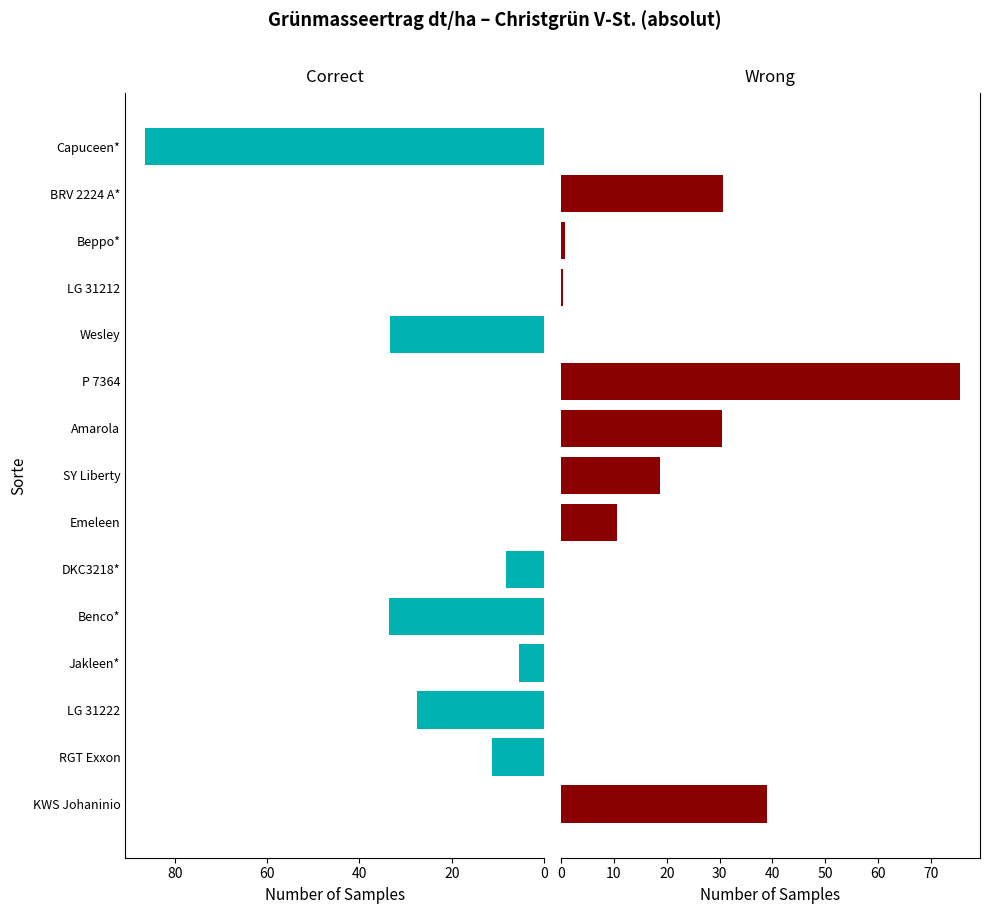

Reading right to left, list all the values displayed in this chart.

Correct: 86.4	0.0	0.0	0.0	33.4	0.0	0.0	0.0	0.0	8.4	33.7	5.5	27.6	11.3	0.0
Wrong: 0.0	30.6	0.8	0.4	0.0	75.5	30.5	18.8	10.6	0.0	0.0	0.0	0.0	0.0	38.9